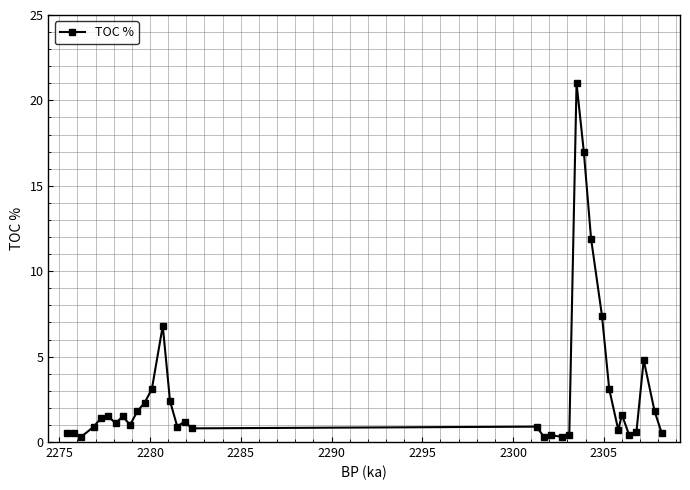

What is the value of the 16th point from the left?

1.2